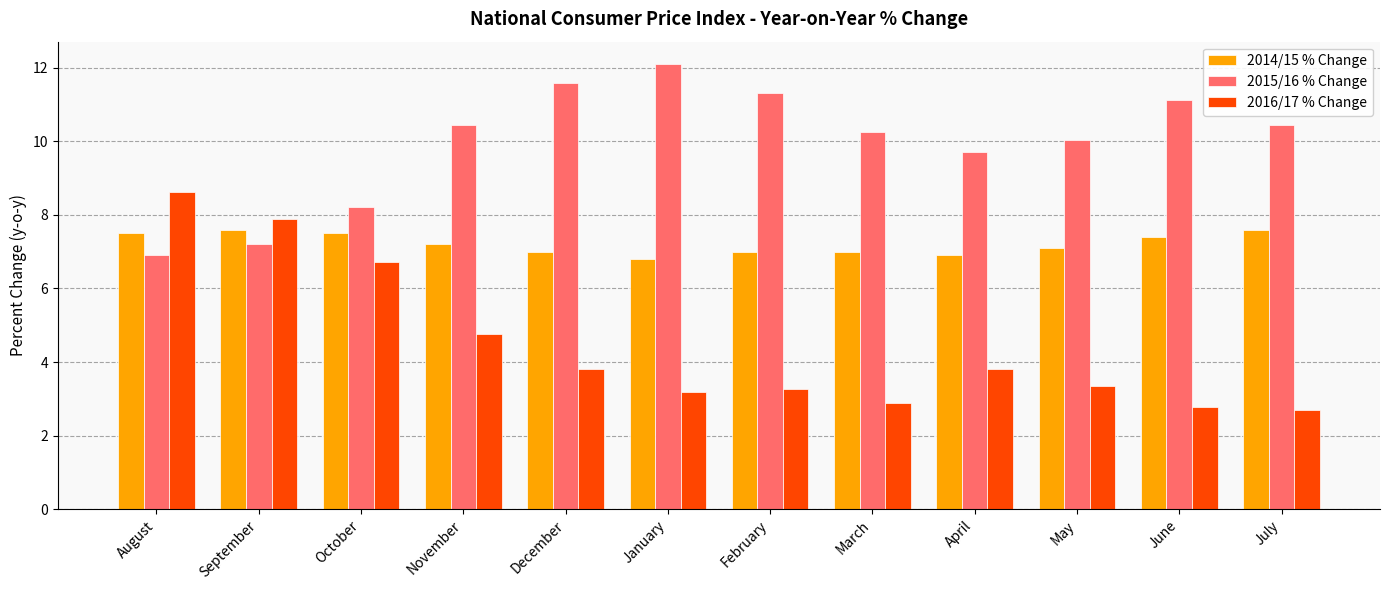

Which series has the largest total across all categories?

2015/16 % Change